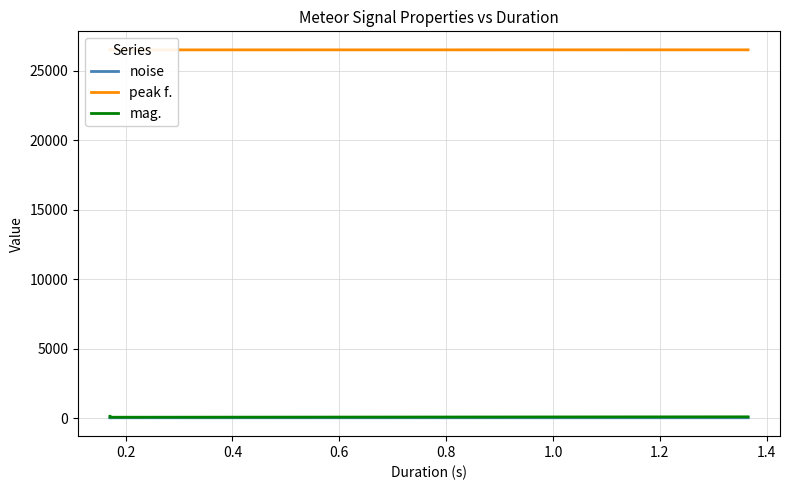

What is the average value of the peak f. series?

26497.2